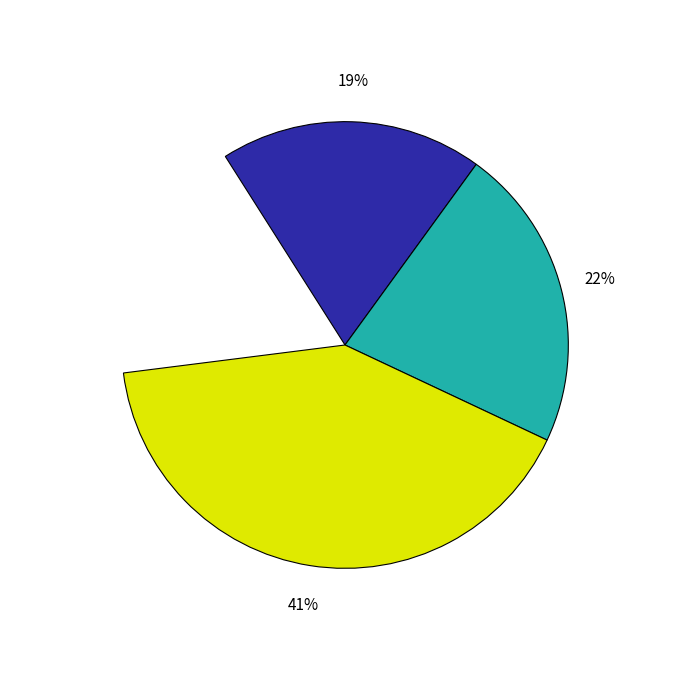

Which has a higher value, Cyprus or Portugal?

Cyprus